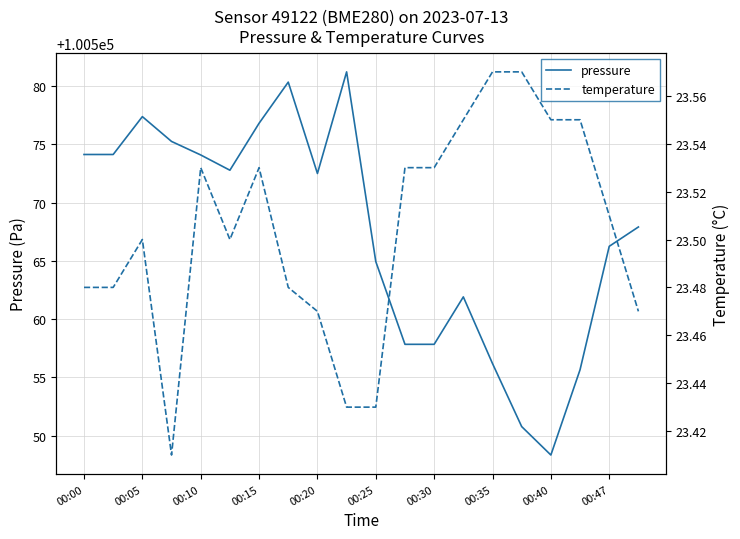

What is the minimum value for pressure?

100548.3